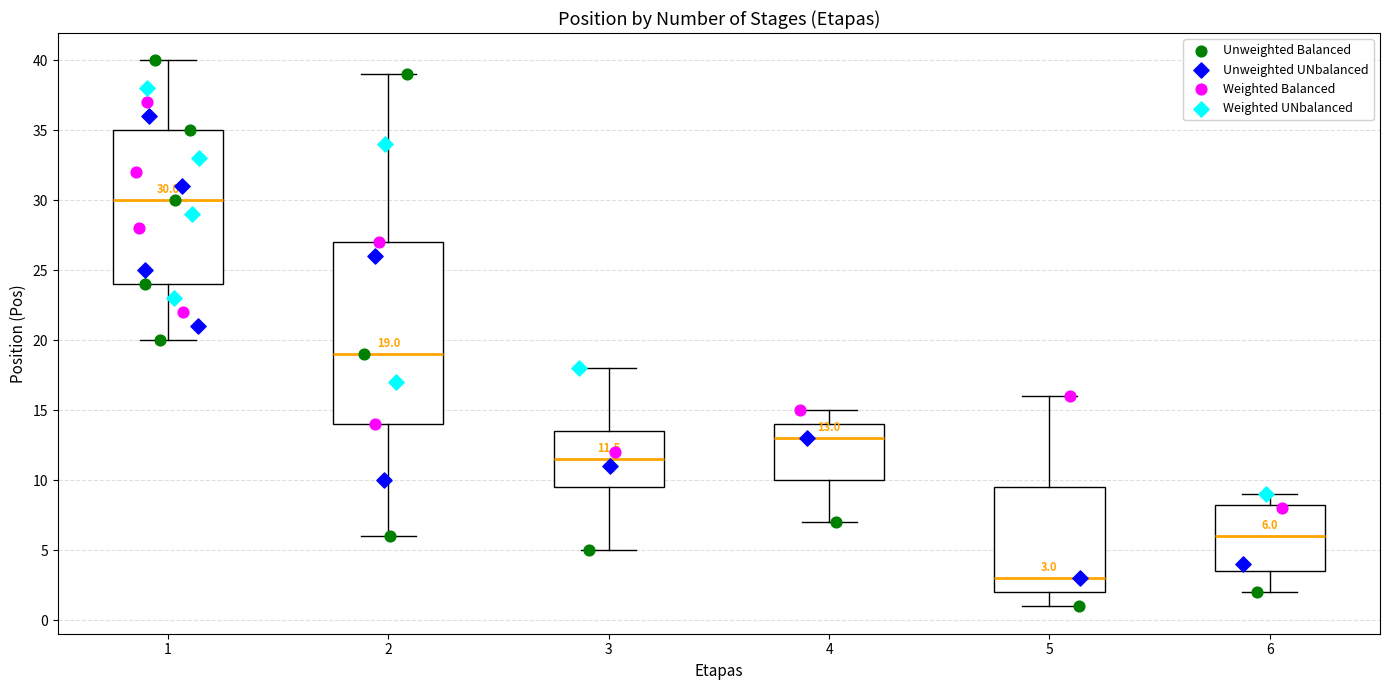

Which box's median line is the highest?

1